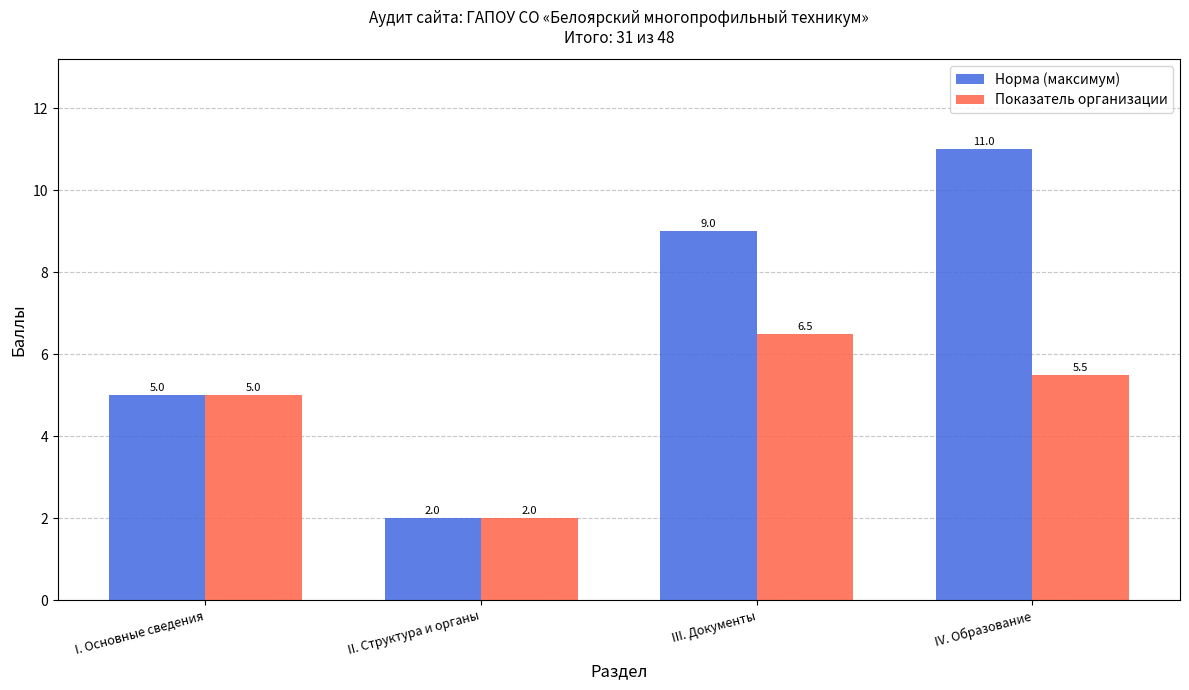

How many data points in Показатель организации are less than 5?

1